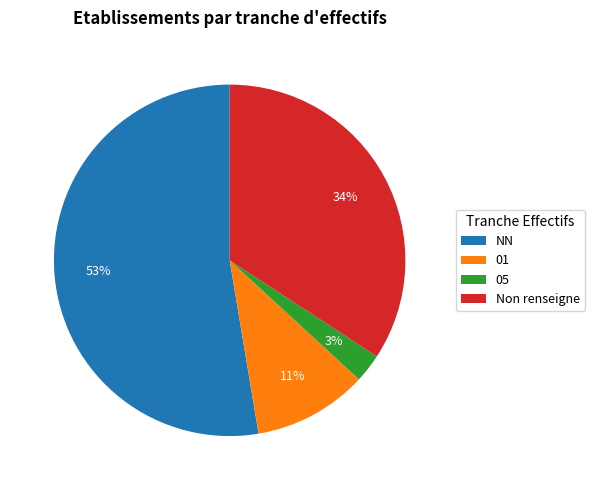

Which slice represents more than half of the pie?

NN